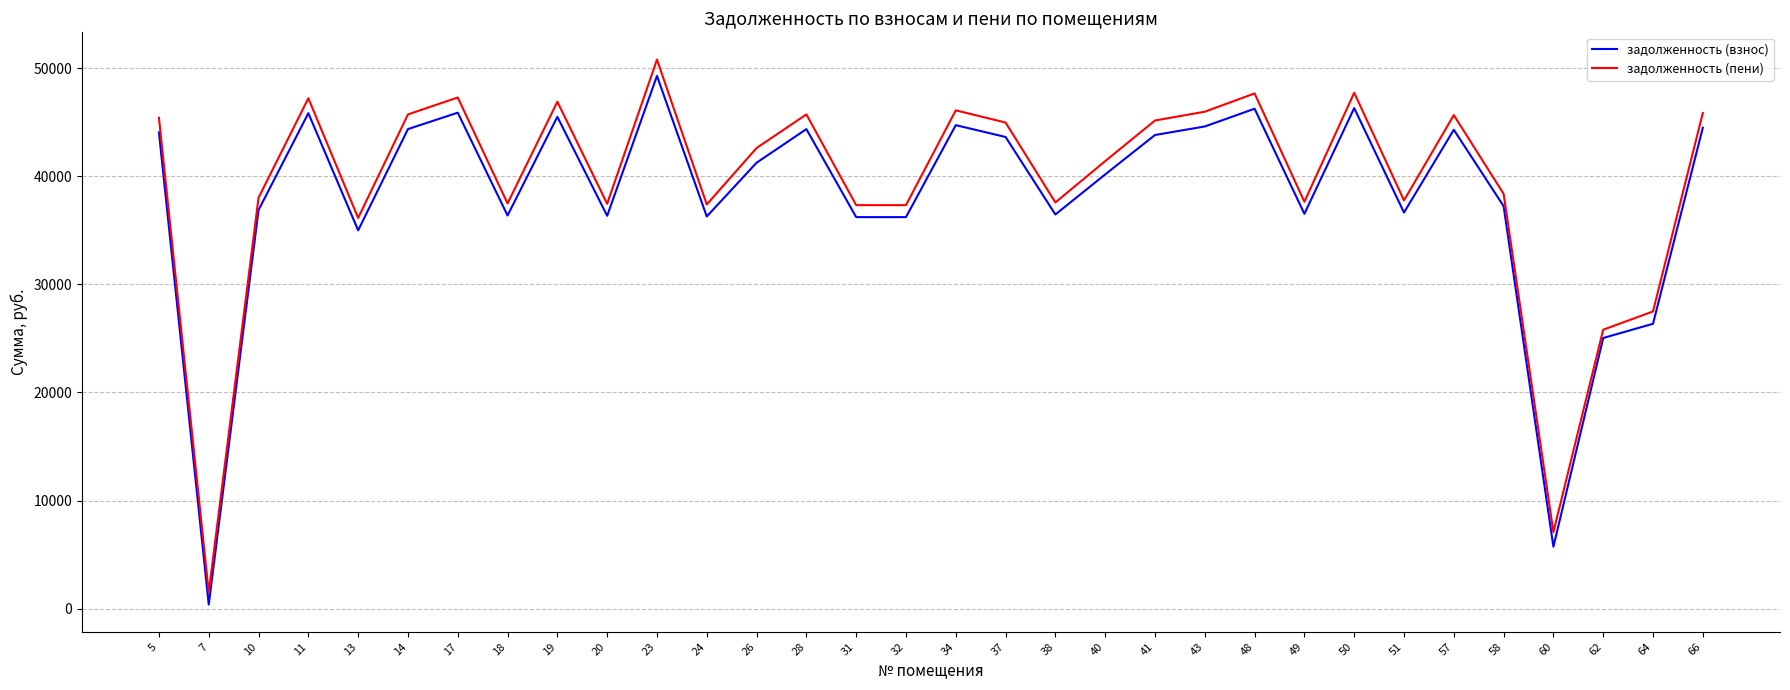

What is the difference between the maximum and minimum values in the задолженность (пени) series?

49276.2